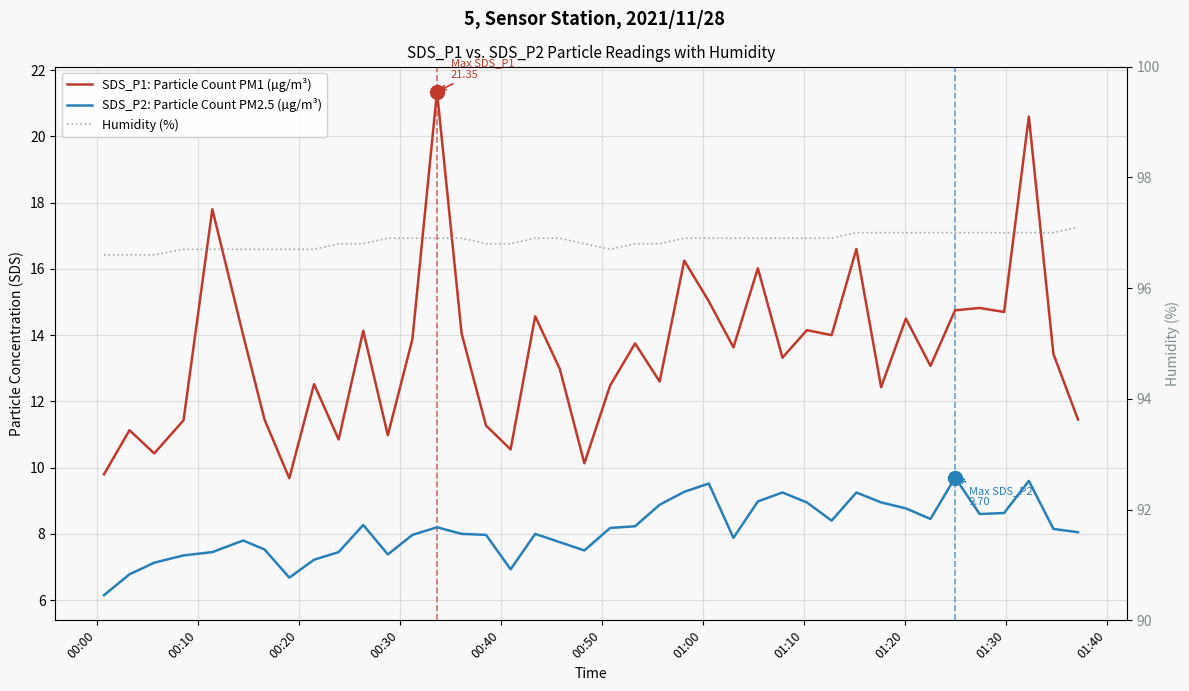

What is the label of the 7th point from the left?

01:00